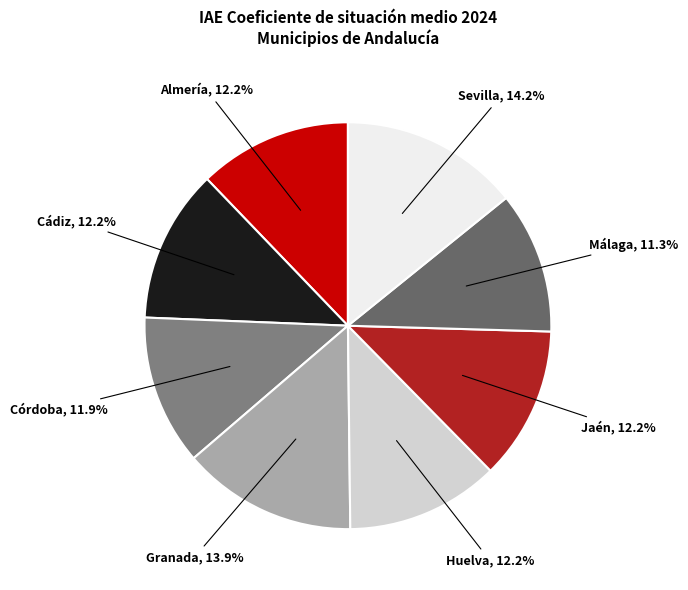

Does any single category account for the majority?

No